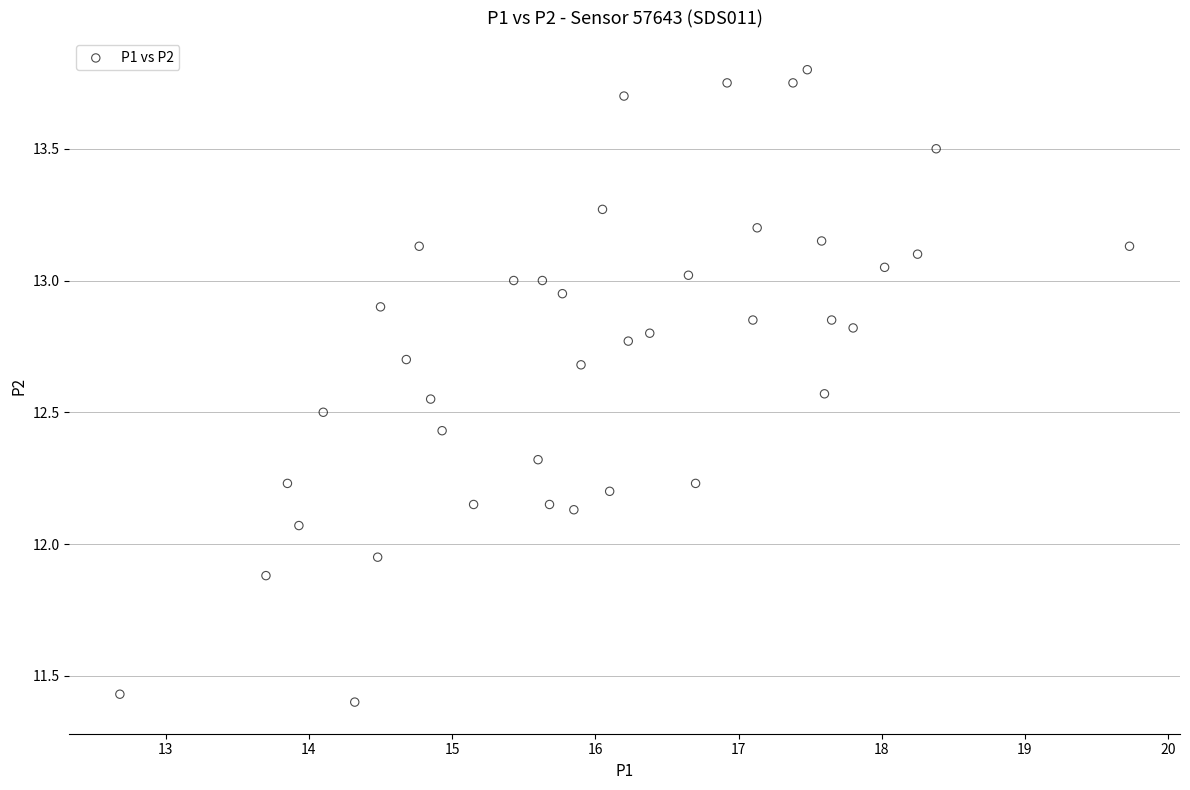

What is the range of X values (max minus min)?

7.1